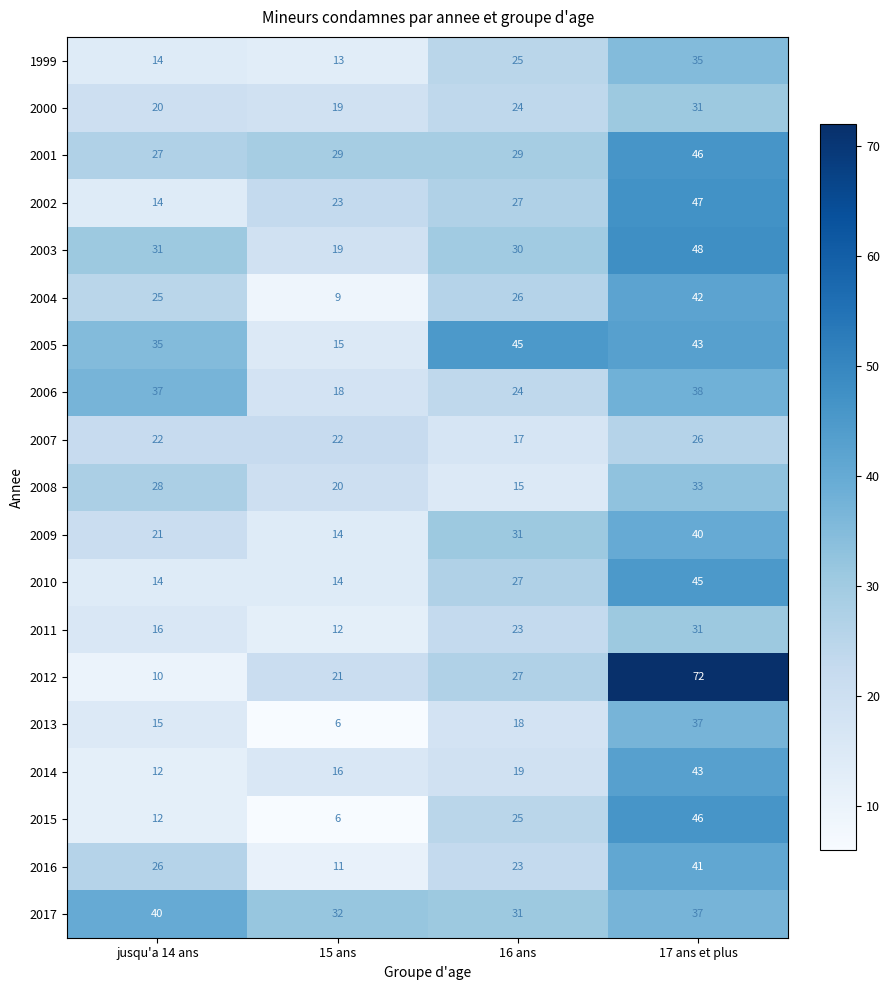

At how many categories does at least one series exceed 8?

4